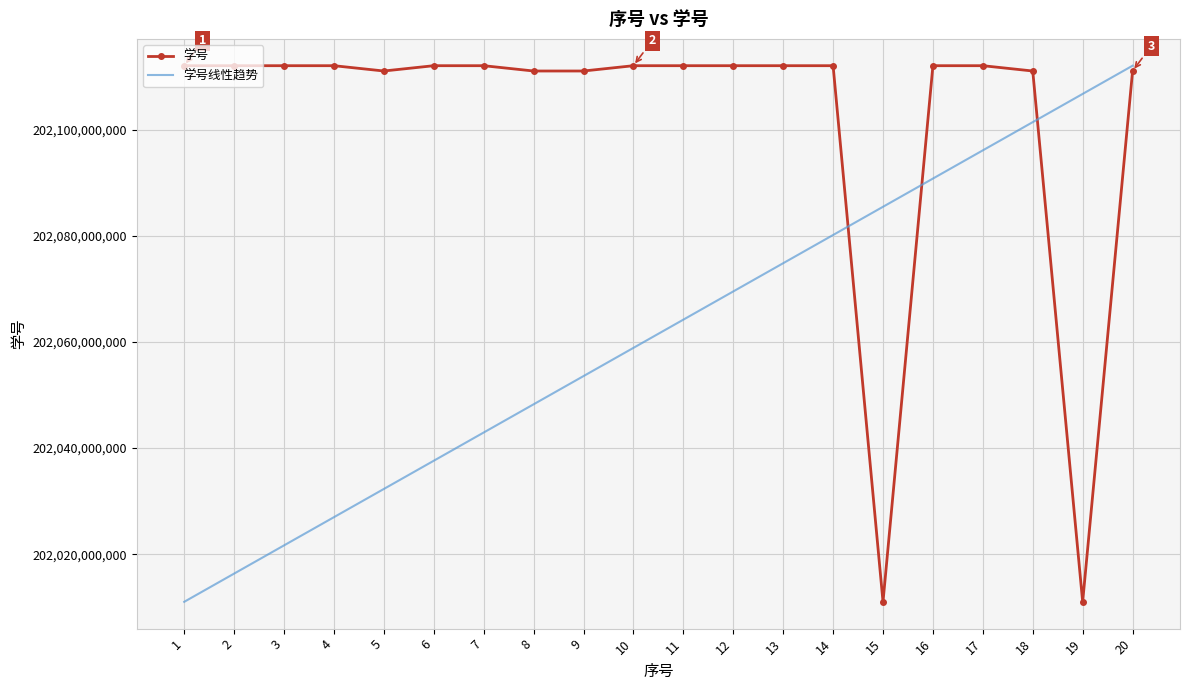

Which series has the largest total across all categories?

学号